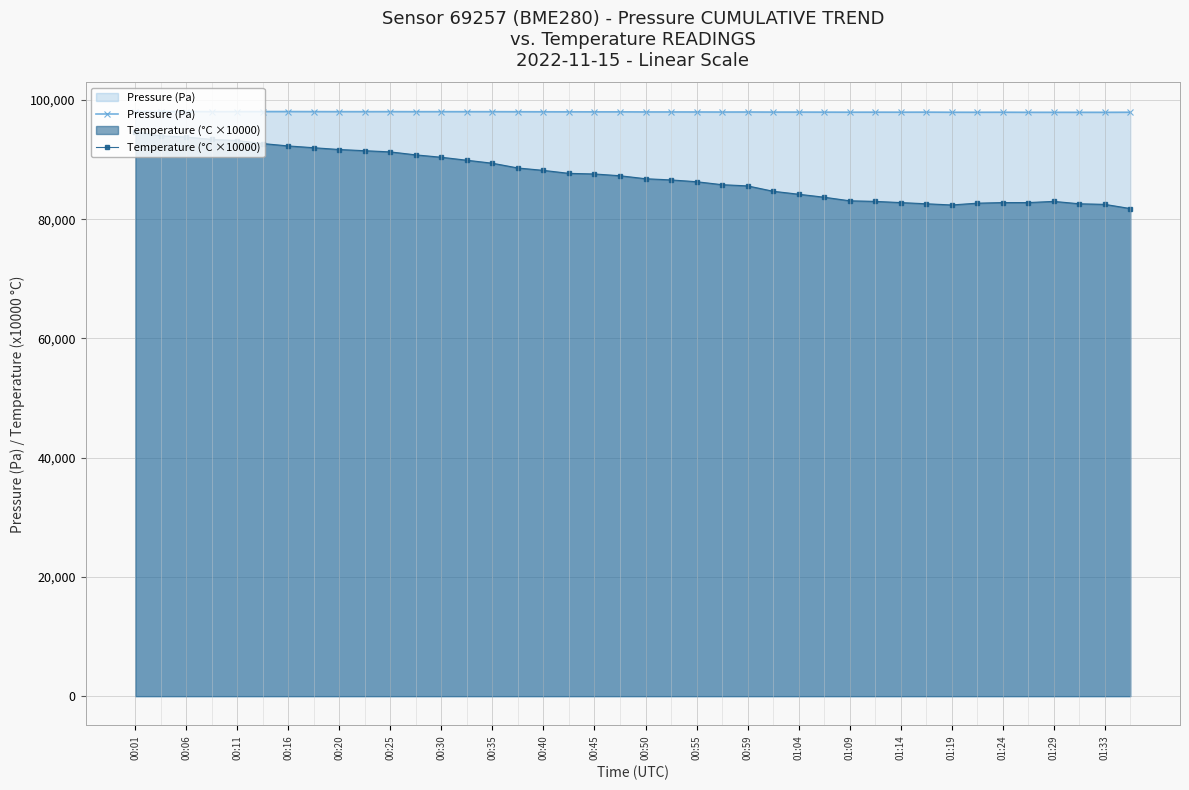

Reading left to right, what are all the values shown in this chart?

Pressure (Pa): 98074.8	98068.3	98070.2	98056.4	98060.9	98068.1	98067.4	98057.2	98049.6	98050.5	98052.4	98047.4	98049.3	98047.9	98045.6	98038.2	98028.8	98023.0	98020.5	98020.7	98005.3	98004.5	98000.3	97989.3	97996.3	97981.2	97980.6	97973.0	97964.7	97968.2	97964.9	97972.7	97954.6	97951.0	97957.9	97944.9	97944.8	97943.3	97942.4	97956.7
Temperature (°C ×10000): 94700.0	94000.0	93800.0	93400.0	93200.0	92700.0	92300.0	92000.0	91700.0	91500.0	91300.0	90800.0	90400.0	89900.0	89400.0	88600.0	88200.0	87700.0	87600.0	87300.0	86800.0	86600.0	86300.0	85800.0	85600.0	84700.0	84200.0	83700.0	83100.0	83000.0	82800.0	82600.0	82400.0	82700.0	82800.0	82800.0	83000.0	82600.0	82500.0	81800.0